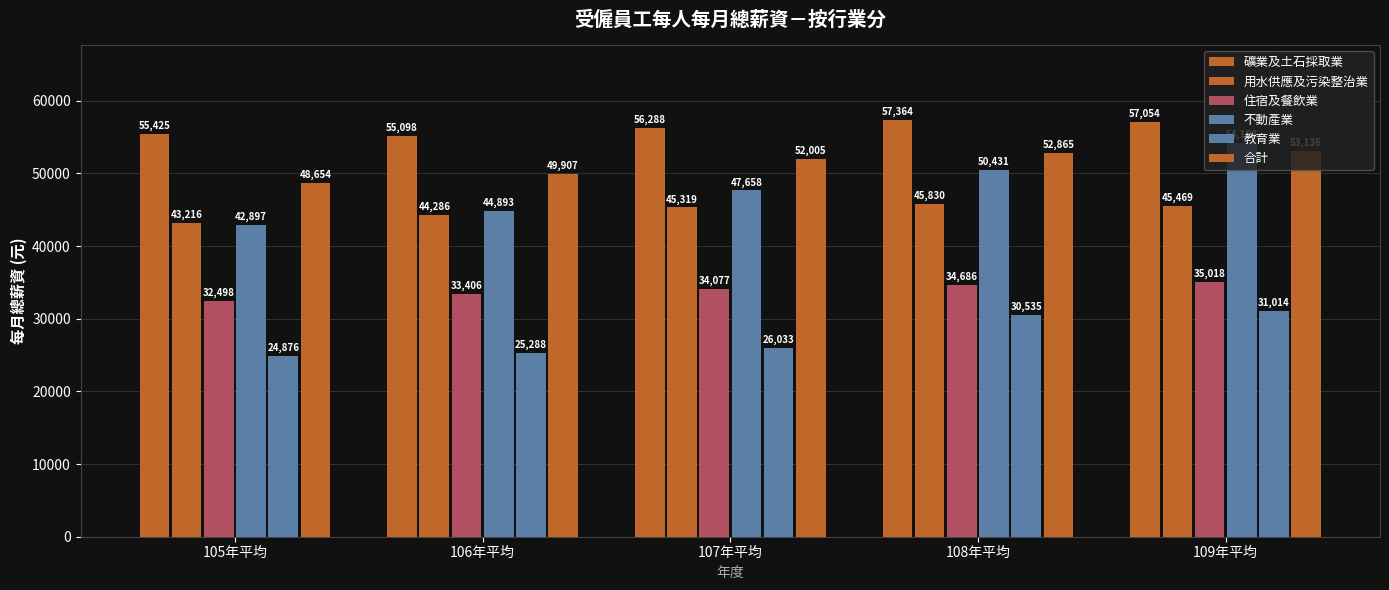

Reading left to right, transcribe all the data shown in this chart.

礦業及土石採取業: 105年平均=55425	106年平均=55098	107年平均=56288	108年平均=57364	109年平均=57054
用水供應及污染整治業: 105年平均=43216	106年平均=44286	107年平均=45319	108年平均=45830	109年平均=45469
住宿及餐飲業: 105年平均=32498	106年平均=33406	107年平均=34077	108年平均=34686	109年平均=35018
不動產業: 105年平均=42897	106年平均=44893	107年平均=47658	108年平均=50431	109年平均=54188
教育業: 105年平均=24876	106年平均=25288	107年平均=26033	108年平均=30535	109年平均=31014
合計: 105年平均=48654	106年平均=49907	107年平均=52005	108年平均=52865	109年平均=53136